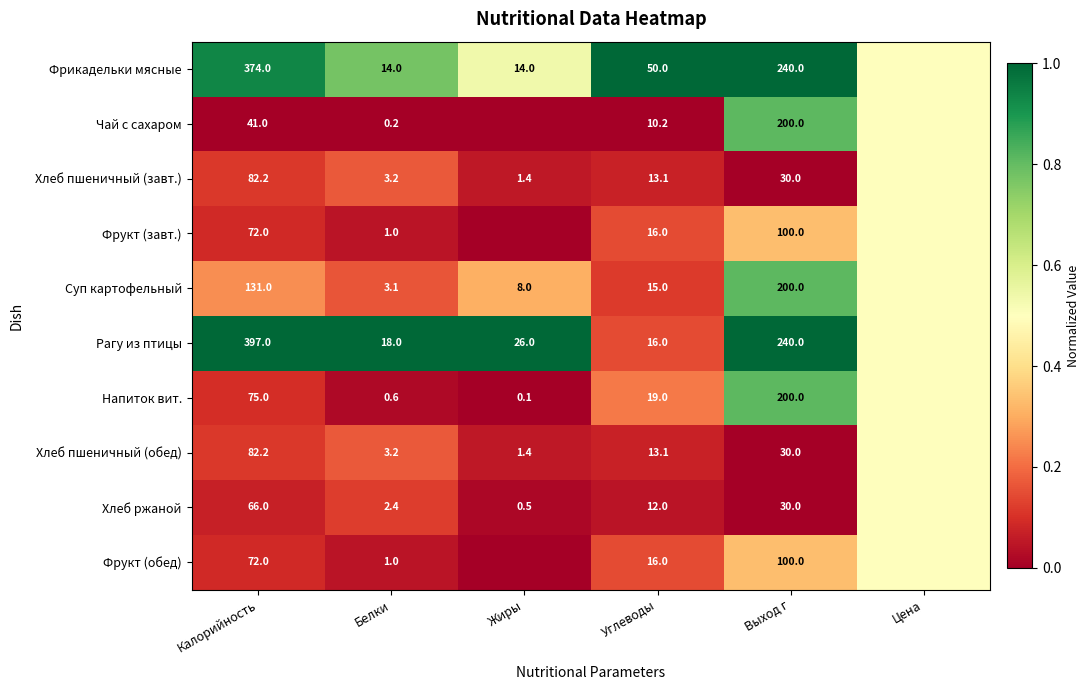

At how many categories does at least one series exceed 0?

6